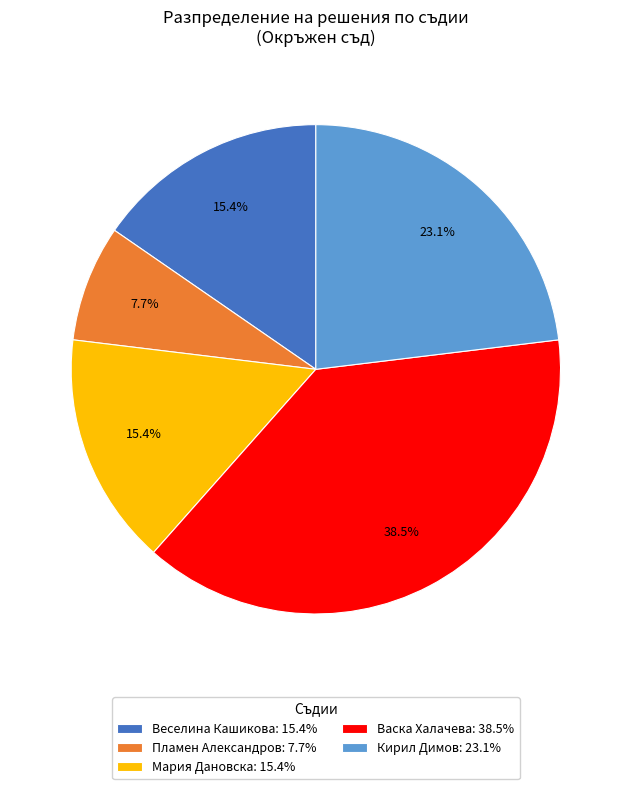

Which category has the smallest portion of the pie?

Пламен Александров: 7.7%